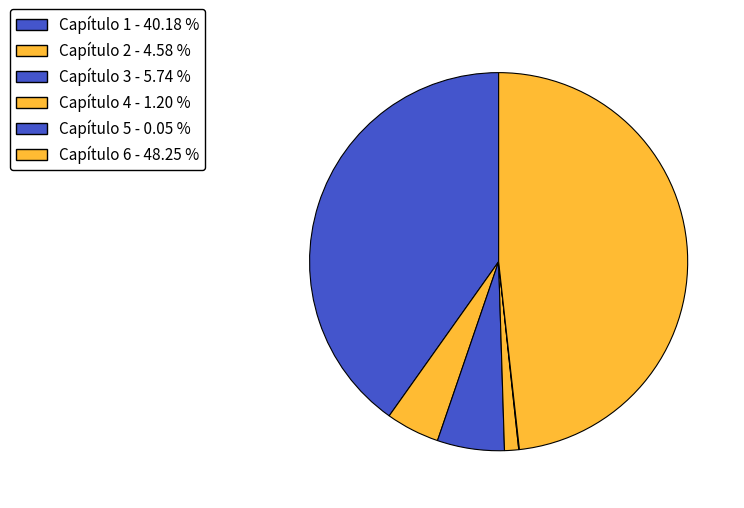

True or false: Capítulo 1 accounts for 40% of the total.

True